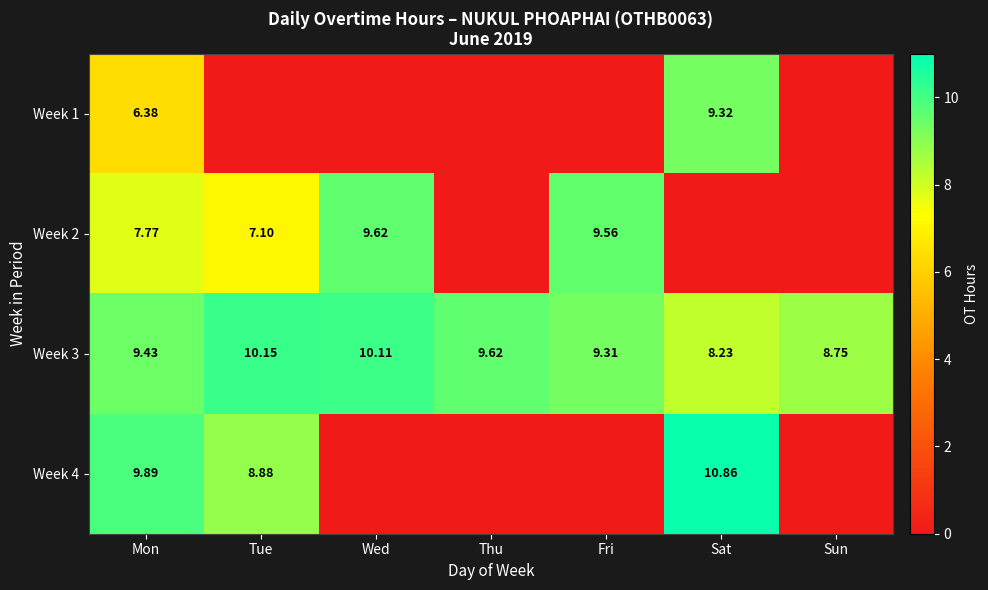

The value of Week 1 at Sun is 4.0. True or false?

False